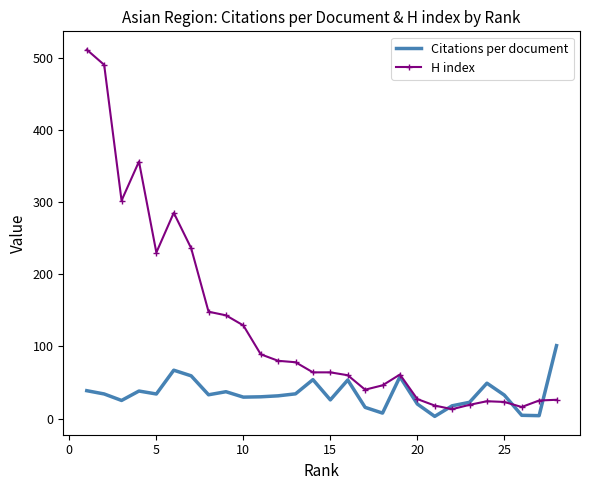

True or false: H index and Citations per document intersect in this chart.

True